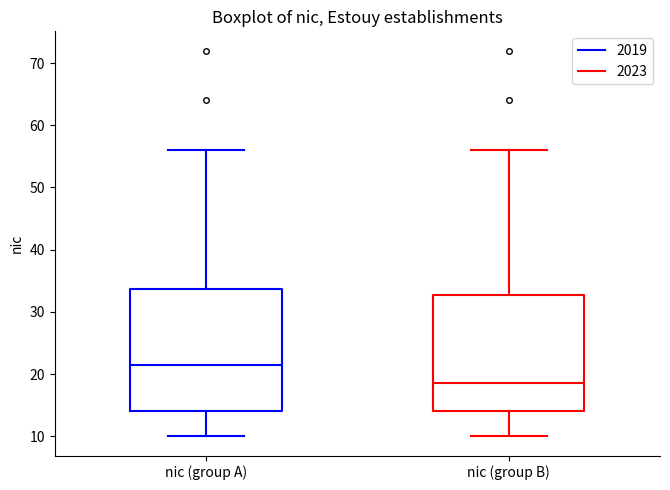

Reading left to right, read every box against the y-axis: the position of its median line, the range the box covers, and the ends of its whiskers. The values are not printed on the chart, so give them approximately, as read against the axis.

nic (group A): median 22, box 14 to 34, whiskers 10 to 56
nic (group B): median 19, box 14 to 33, whiskers 10 to 56